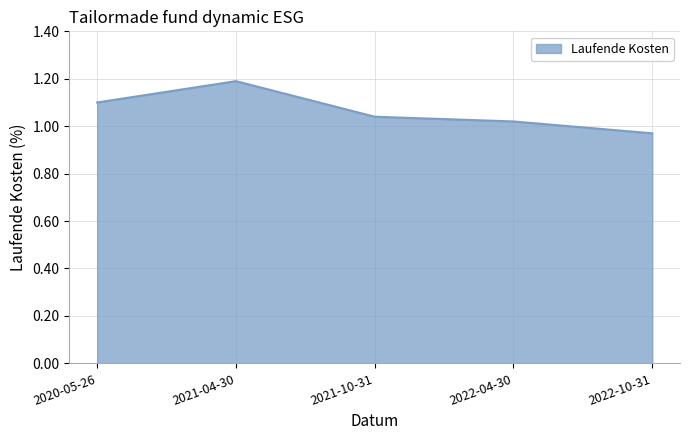

Is it true that the value at 2021-04-30 is 1.9?

False